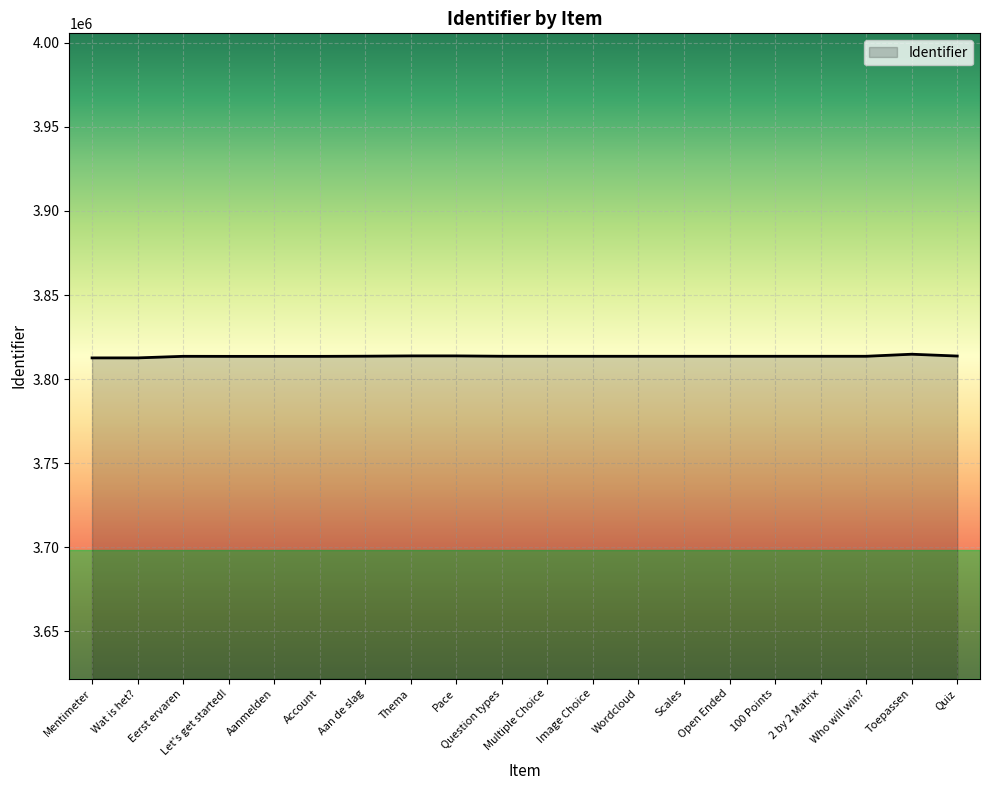

Approximately how many times larger is the value at Pace compared to Multiple Choice?

1.0